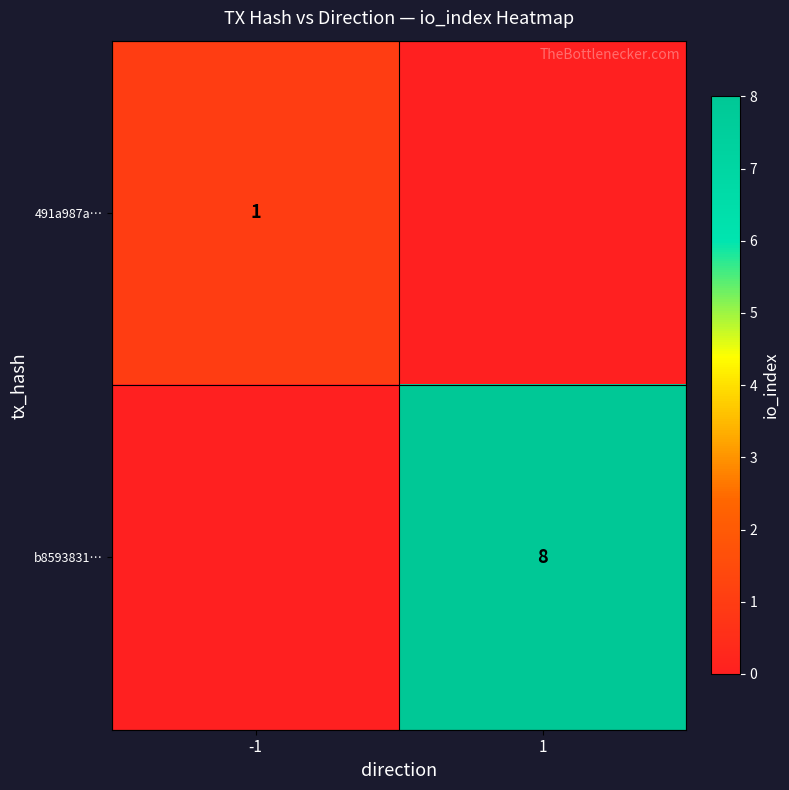

The value of b8593831… at 1 is 11. True or false?

False